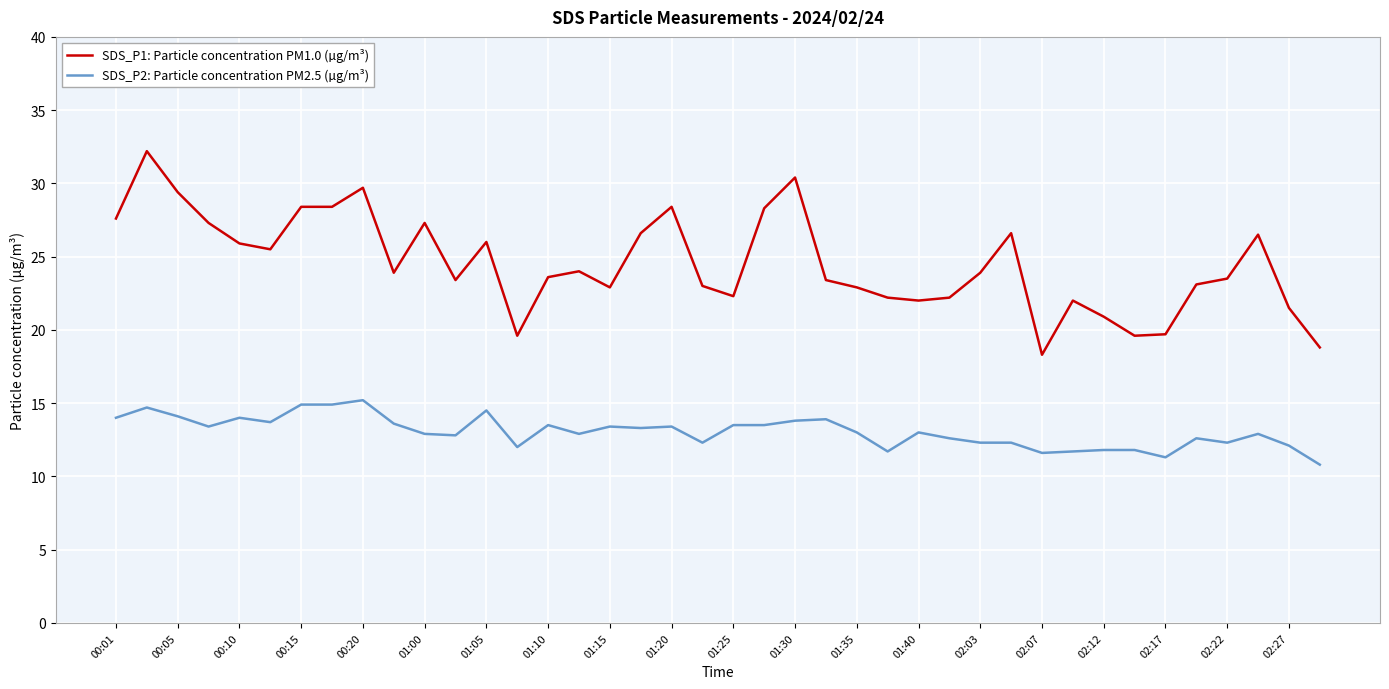

Rank the series by their maximum value, from lowest to highest.

SDS_P2: Particle concentration PM2.5 (µg/m³), SDS_P1: Particle concentration PM1.0 (µg/m³)